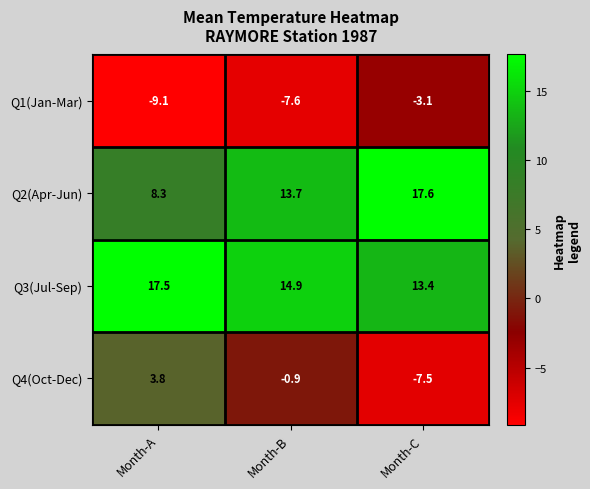

At which label does Q2(Apr-Jun) reach its peak?

Month-C